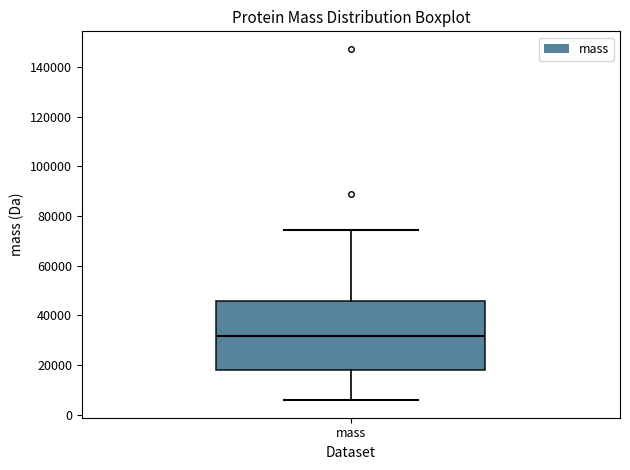

Where is the lower edge of the box for mass on the y-axis? The values are not printed on the chart, so give them approximately, as read against the axis.

18000